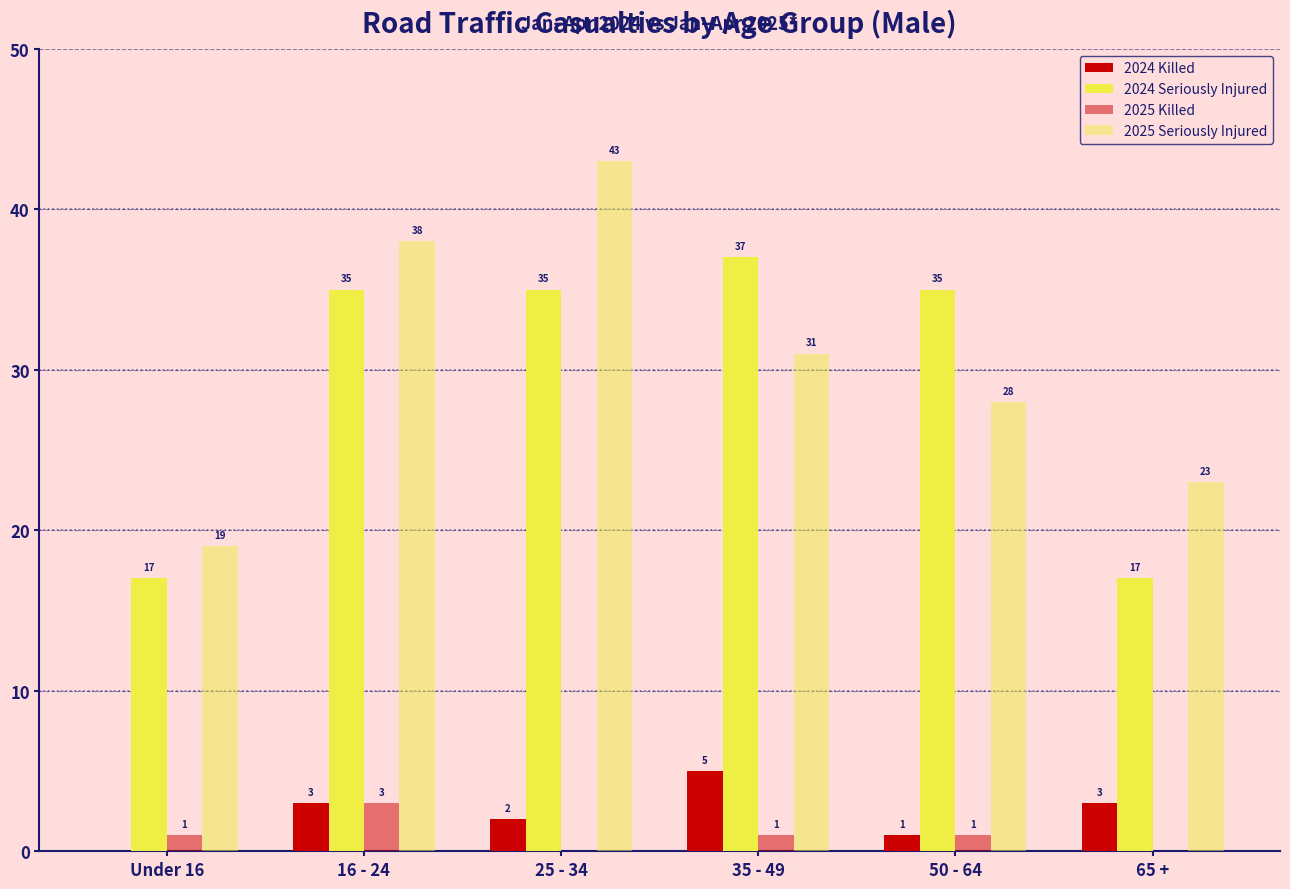

What is the value of the 2025 Killed bar at the 1st from the left?

1